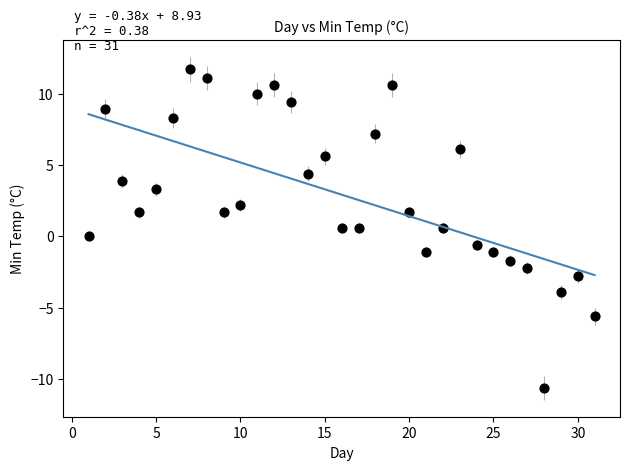

What is the range of X values (max minus min)?

30.0